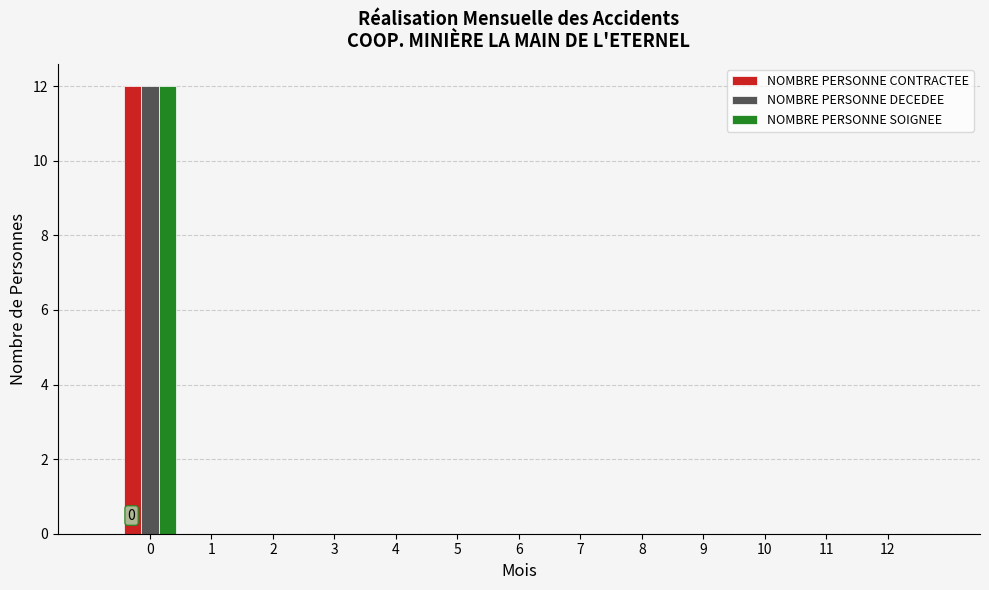

In the NOMBRE PERSONNE DECEDEE series, which range on the x-axis has the tallest bar?

-0.5 to 0.5